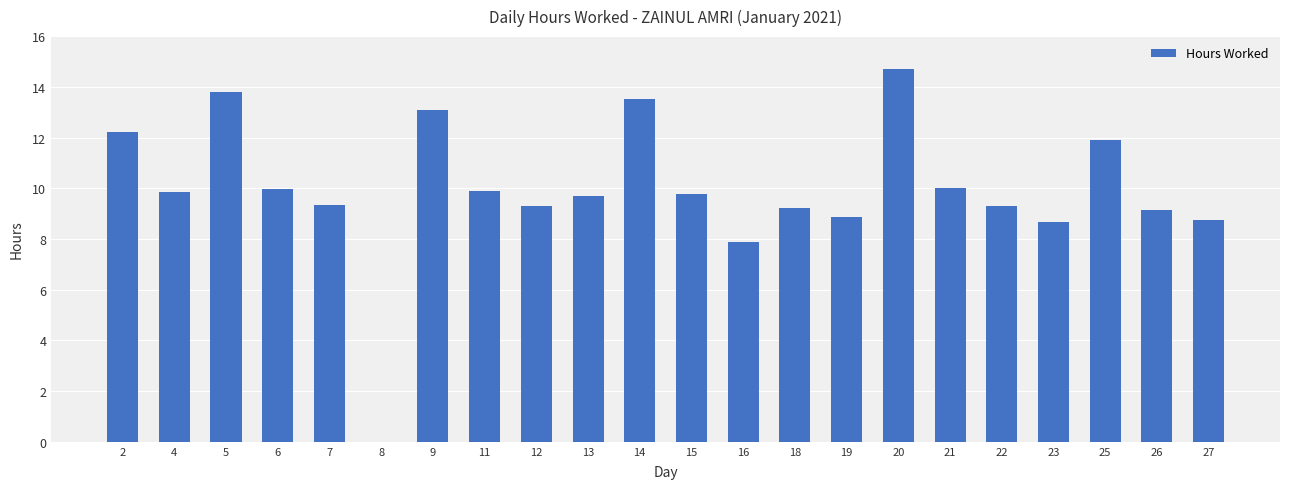

Where is the data nearest to the value 7?

16